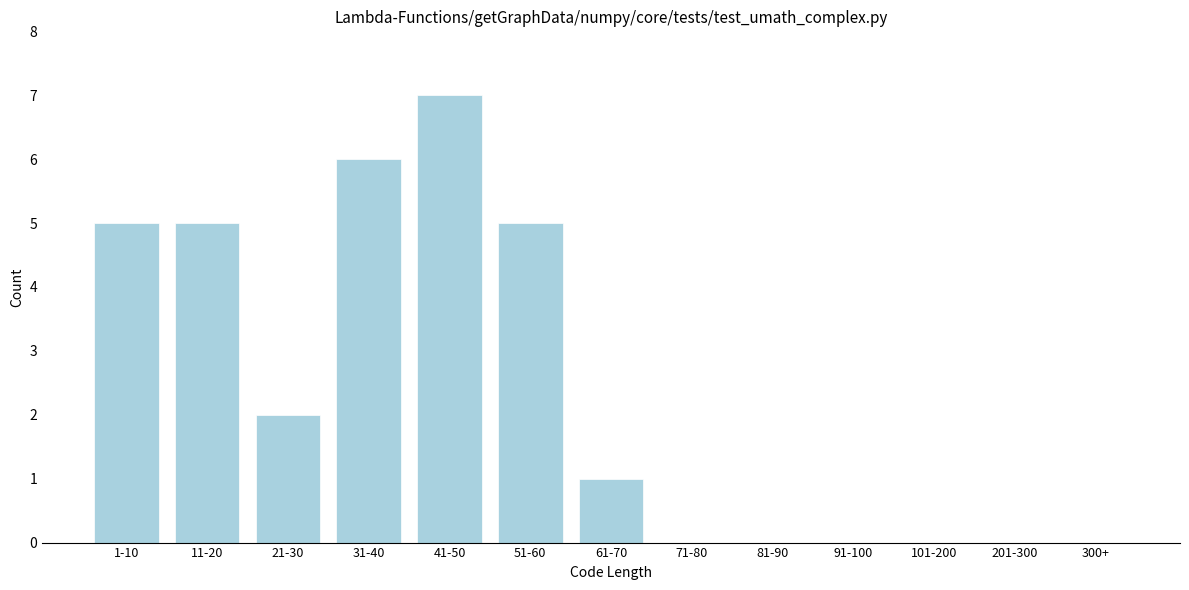

Reading left to right, what are all the values shown in this chart?

1-10=5	11-20=5	21-30=2	31-40=6	41-50=7	51-60=5	61-70=1	71-80=0	81-90=0	91-100=0	101-200=0	201-300=0	300+=0